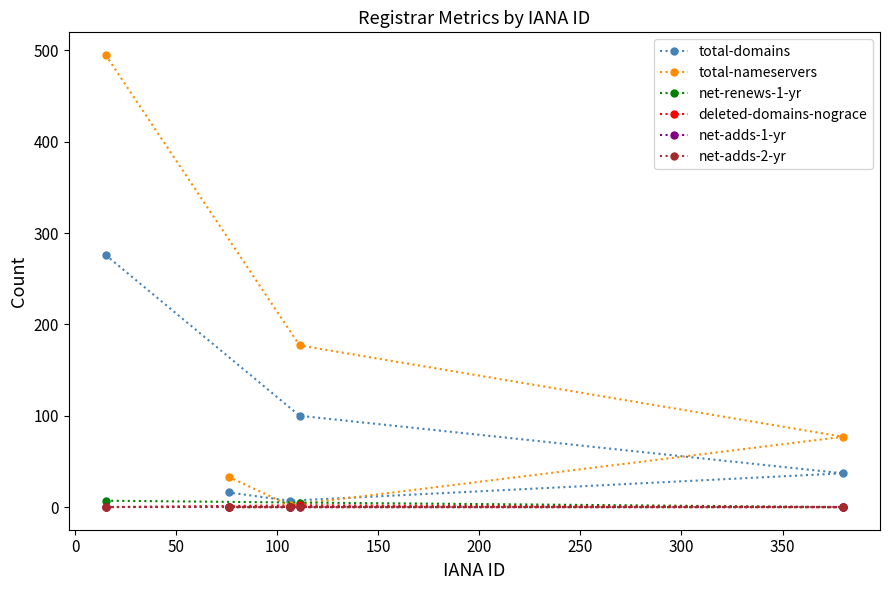

What is the spread (max minus min) of values at 150?

33